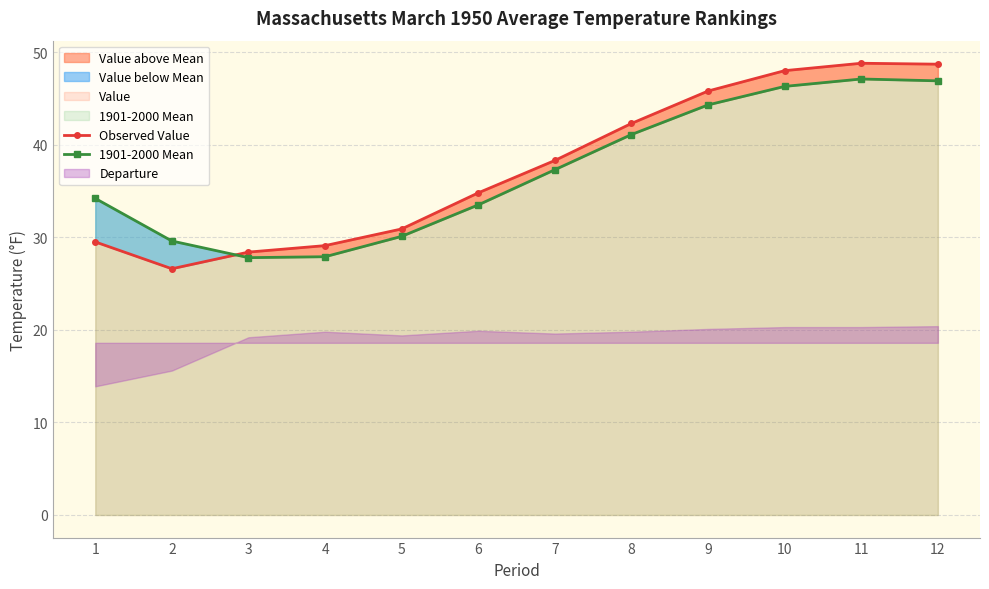

At which category does the chart reach its peak across all series?

11